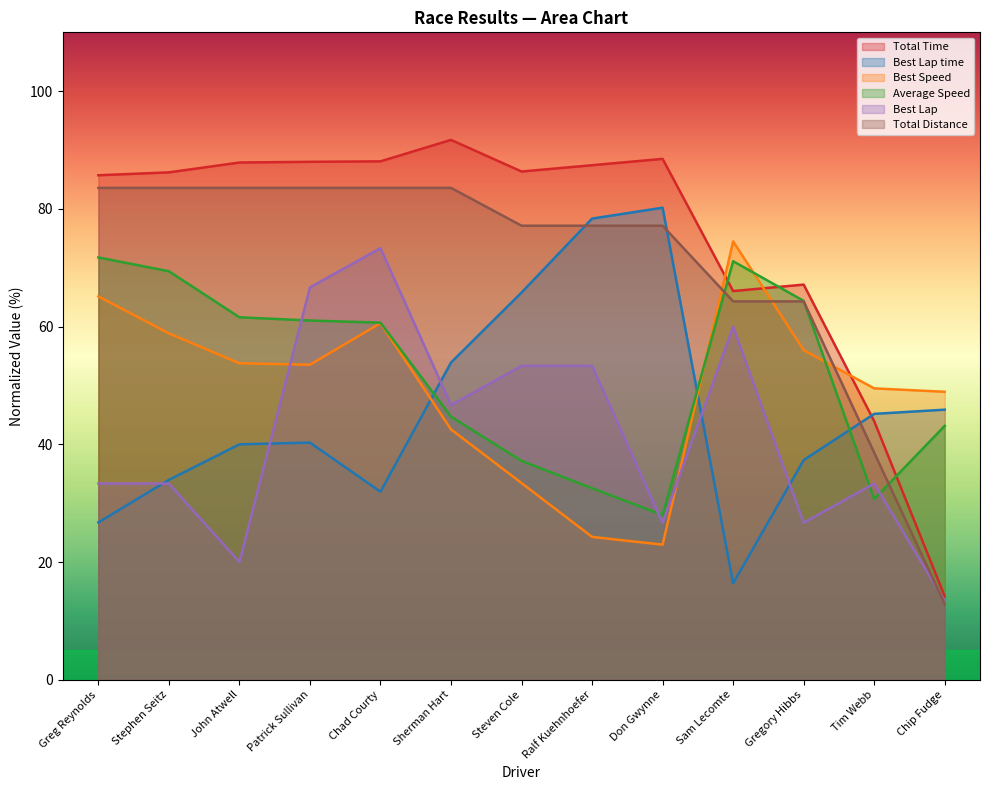

Where do Total Time and Best Speed first cross each other?

Don Gwynne and Sam Lecomte